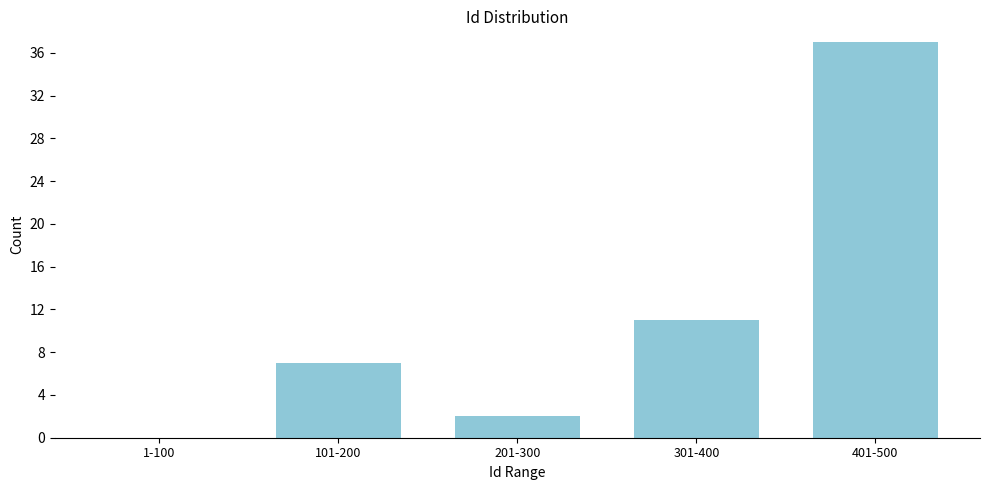

Reading left to right, what are all the values shown in this chart?

1-100=0	101-200=7	201-300=2	301-400=11	401-500=37